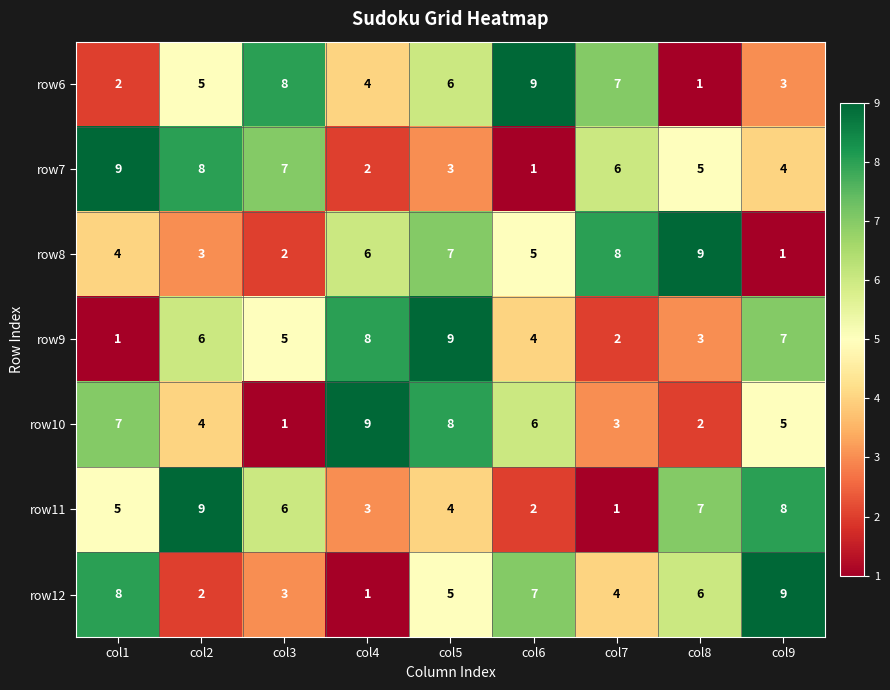

What is the total value across all series at col4?

33